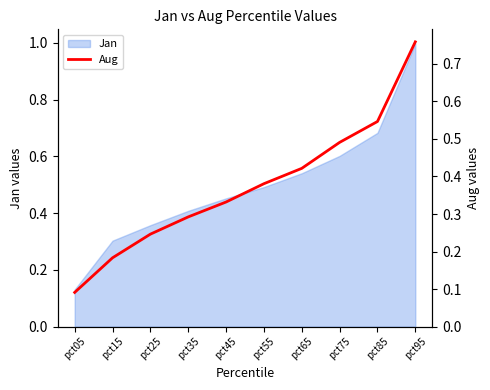

Which has a higher value, pct05 or pct55?

pct55